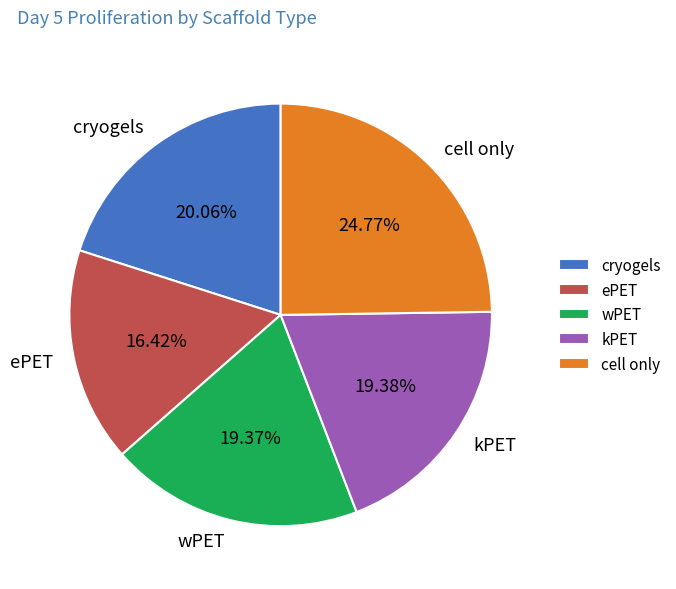

What percentage is the cryogels slice, to the nearest percent?

20%